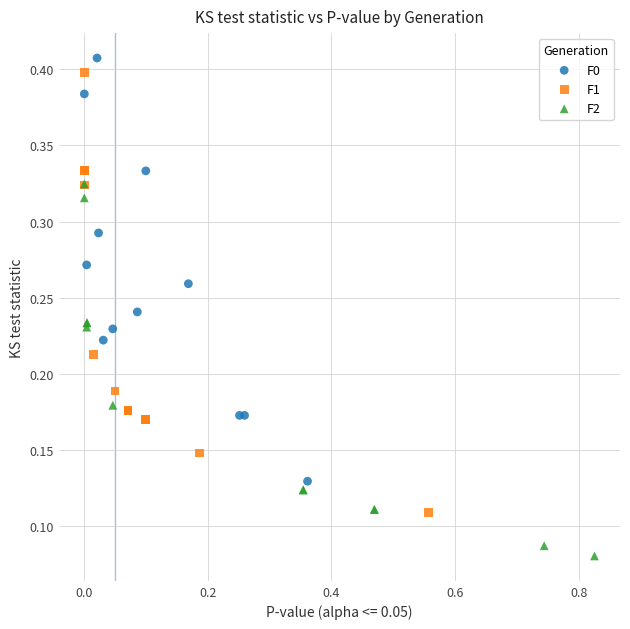

Which series reaches the minimum Y coordinate?

F2